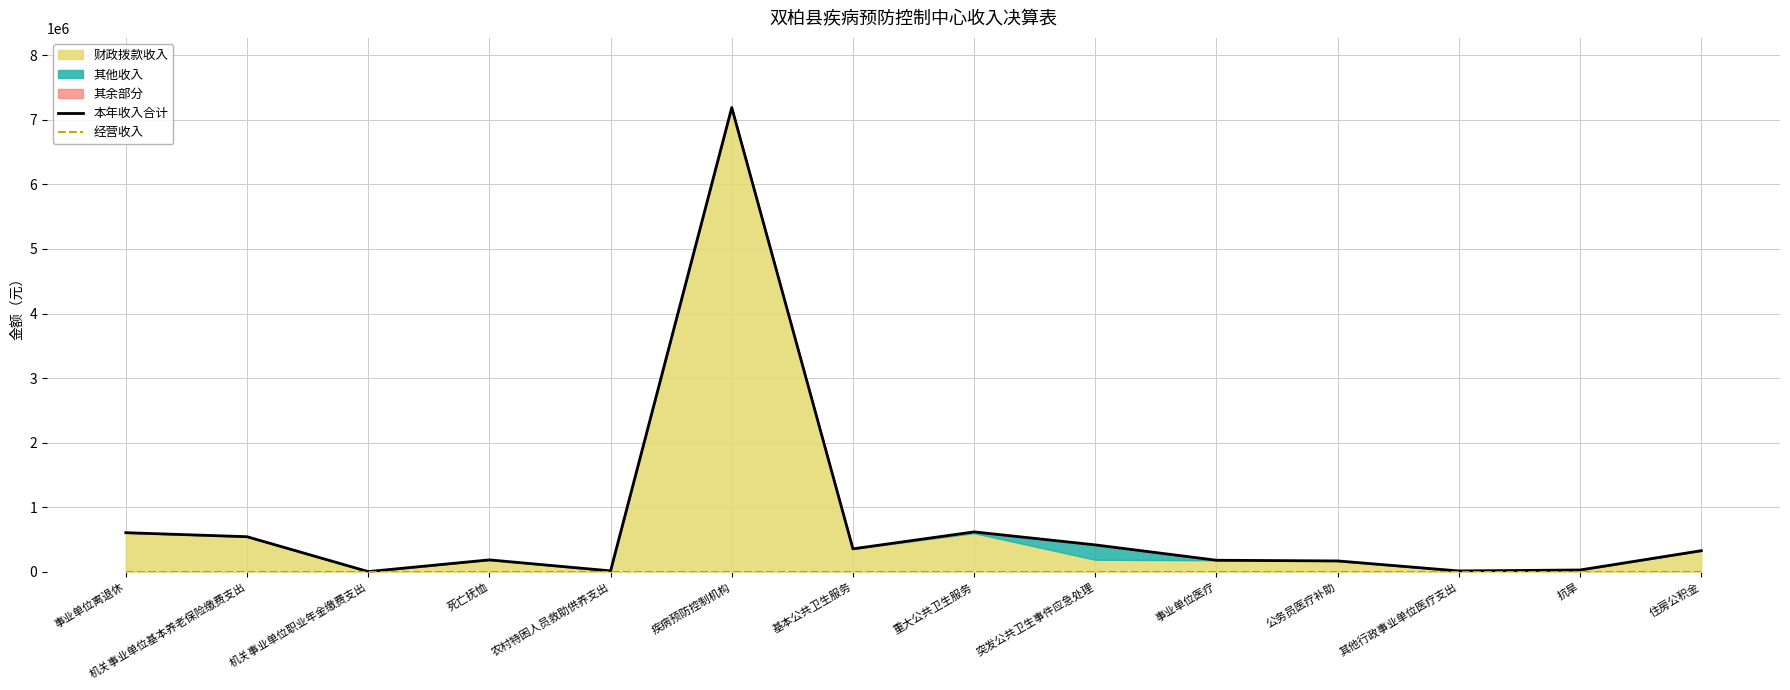

Between 重大公共卫生服务 and 突发公共卫生事件应急处理, which is larger?

重大公共卫生服务